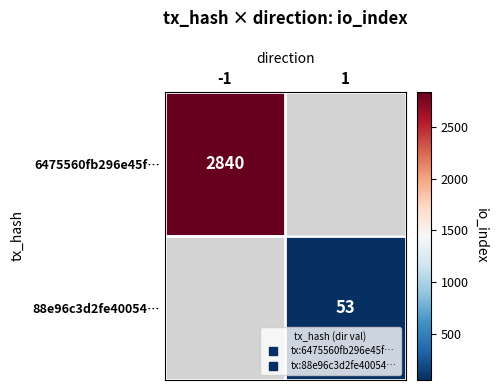

Which category has the highest value in the 6475560fb296e45f… series?

-1